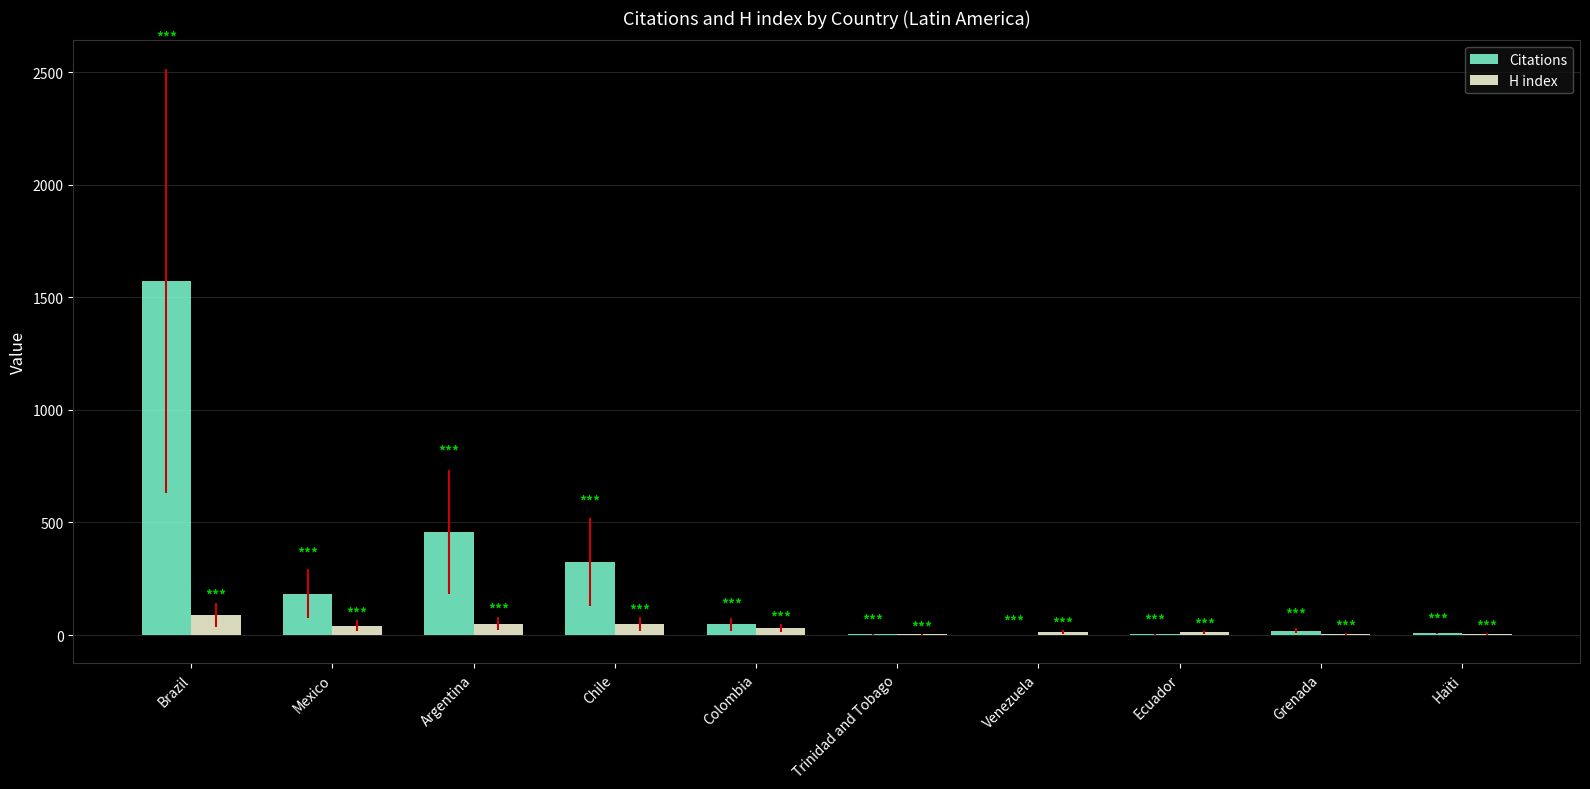

How many series are shown in this chart?

2